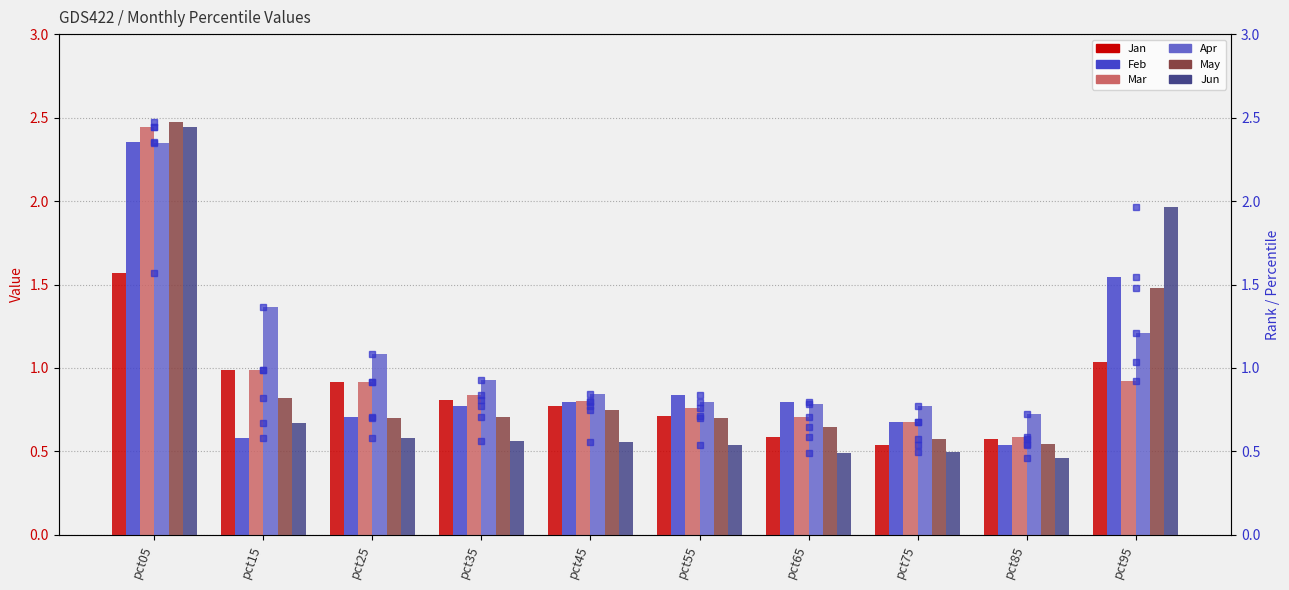

Is it true that Feb equals 0.7 at pct25?

True